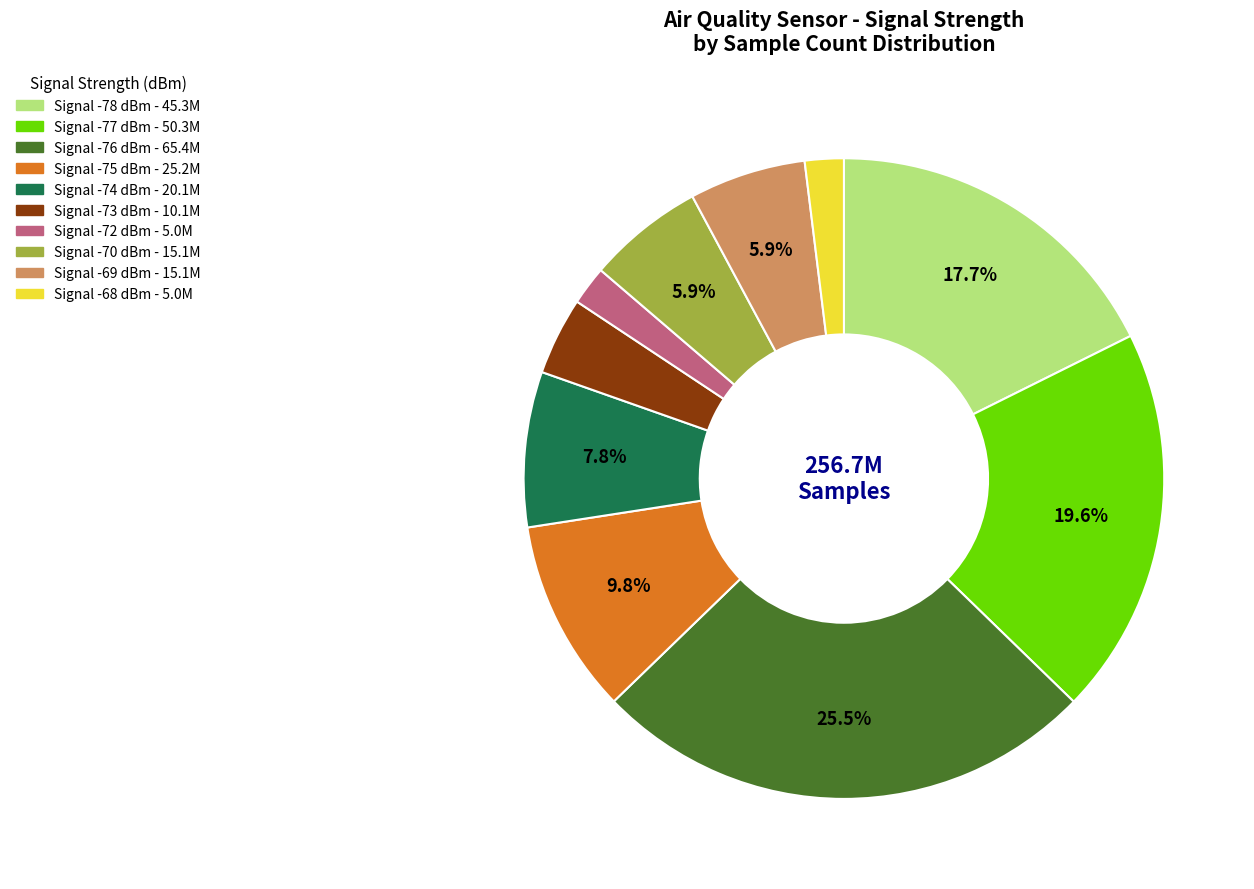

Is there a majority slice in this chart?

No